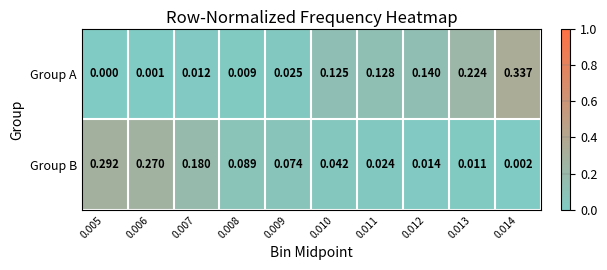

At how many categories does at least one series exceed 0?

10